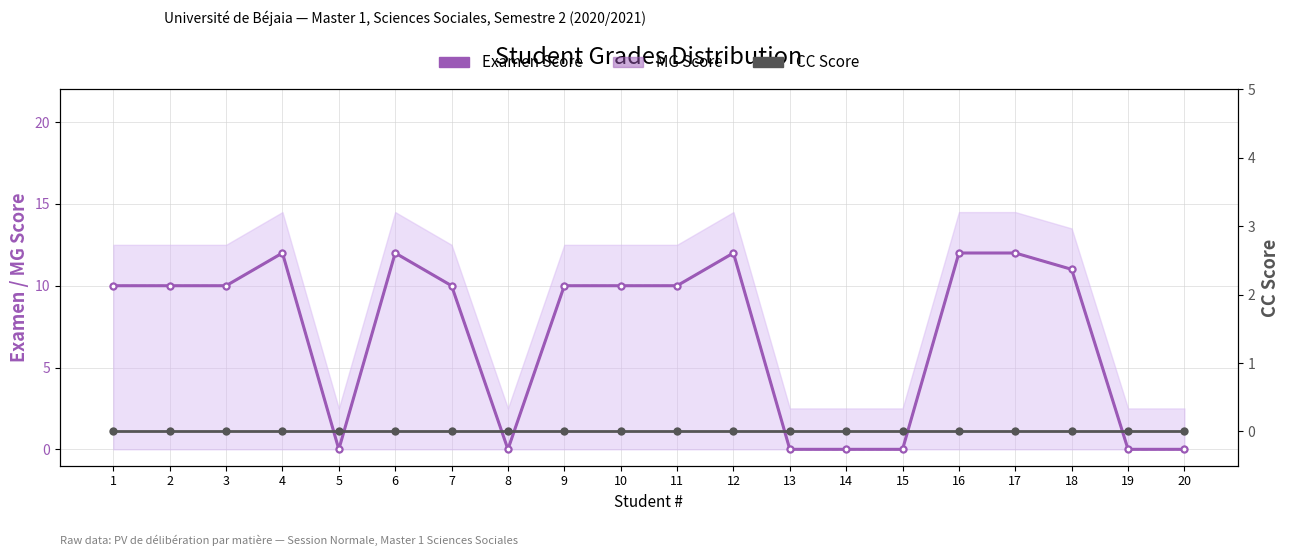

True or false: Examen Score and CC Score intersect in this chart.

False